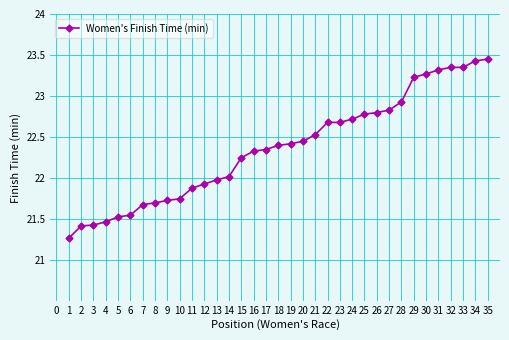

Between 33 and 17, which is larger?

33